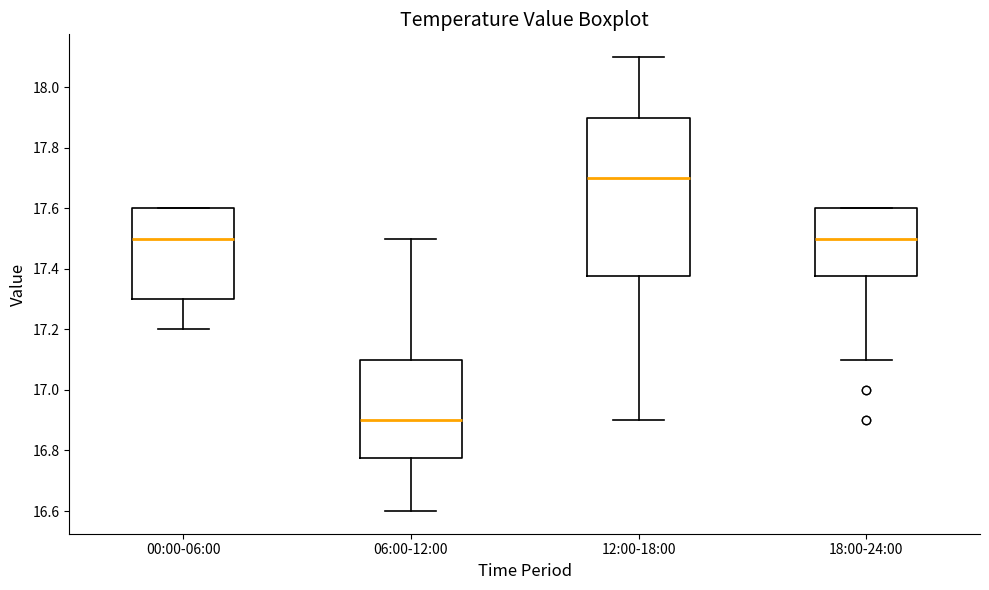

Which box is the tallest, from its lower edge to its upper edge?

12:00-18:00